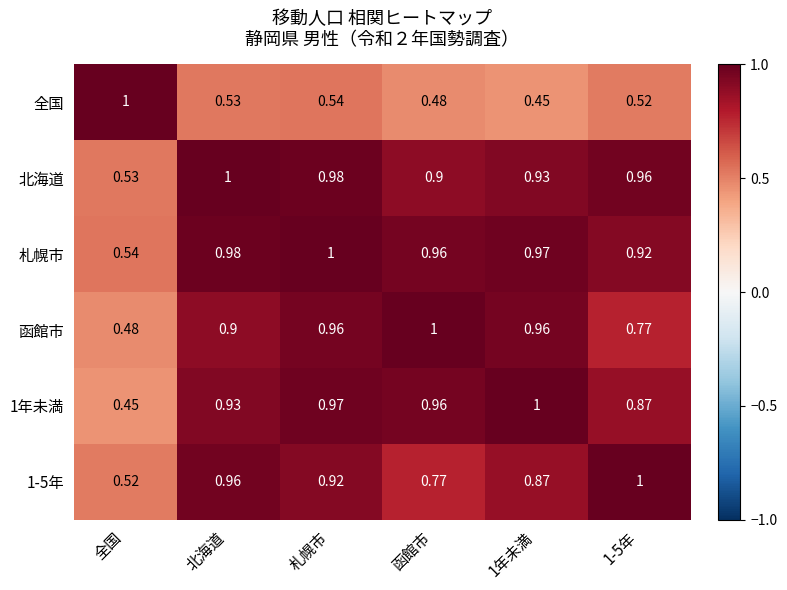

What is the total value across all series at 1年未満?

5.2